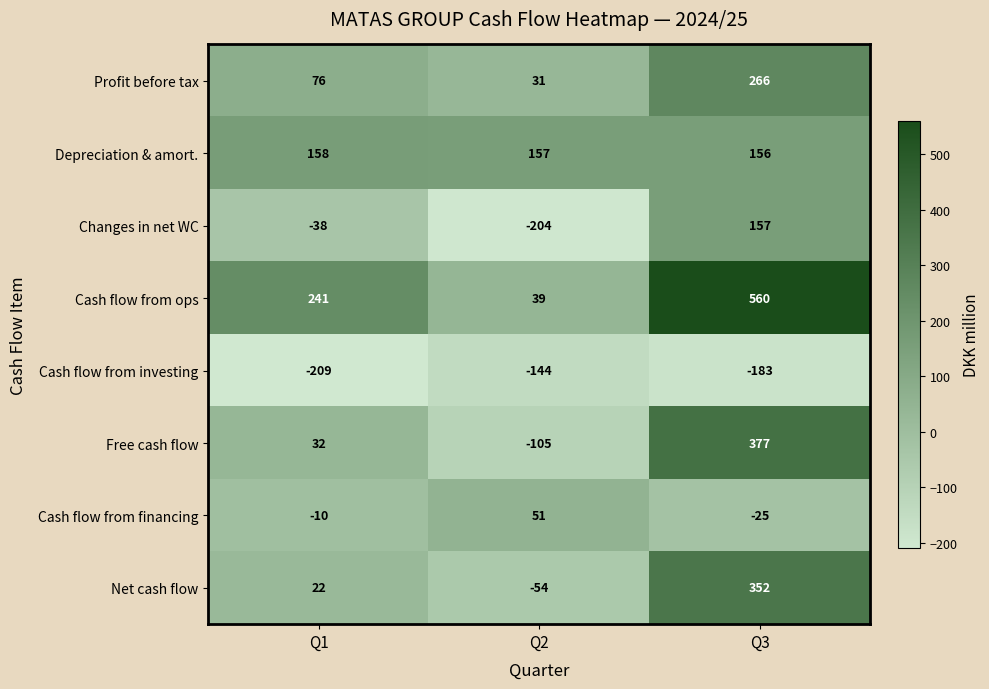

True or false: Net cash flow has a value of 7 at Q1.

False